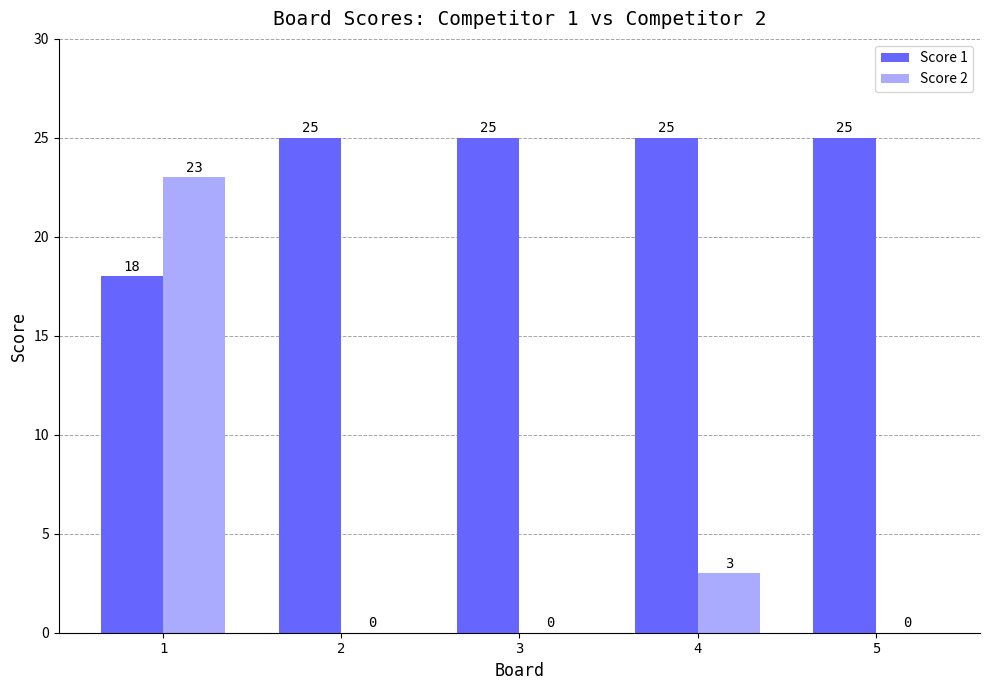

Reading right to left, what are all the values shown in this chart?

Score 1: 5=25	4=25	3=25	2=25	1=18
Score 2: 5=0	4=3	3=0	2=0	1=23